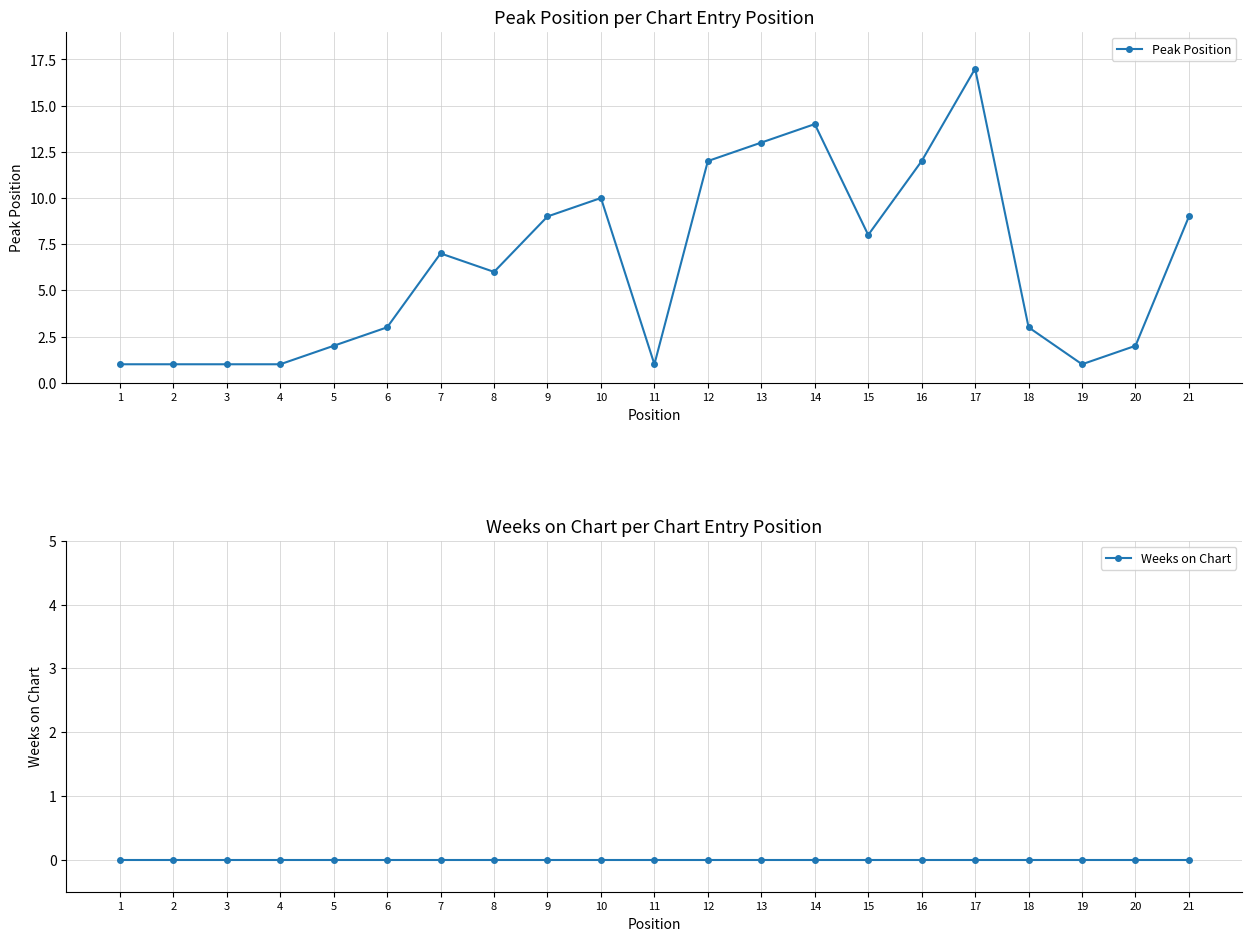

Is this an area chart (filled region under the line)?

No